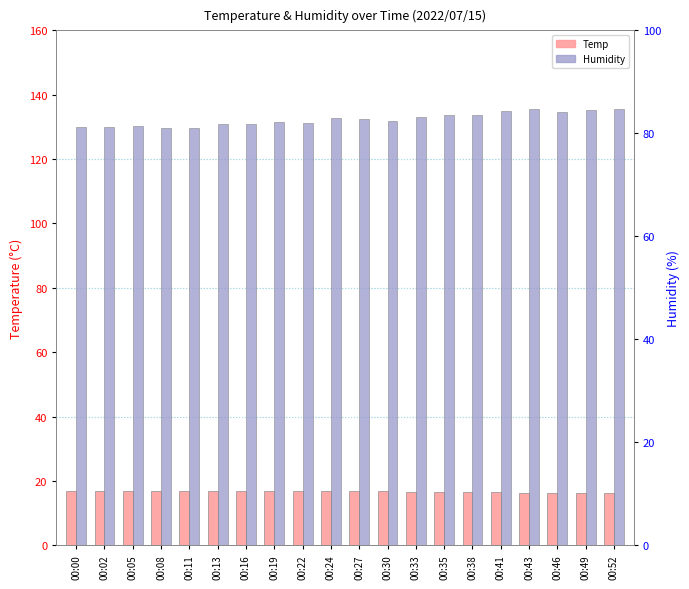

Reading left to right, extract all data points from this chart.

Temp: 16.9	16.9	16.8	16.9	16.8	16.7	16.7	16.8	16.8	16.8	16.8	16.7	16.6	16.5	16.5	16.4	16.2	16.3	16.3	16.2
Humidity: 81.2	81.3	81.5	81.1	81.1	81.8	81.9	82.2	82.0	83.0	82.8	82.4	83.2	83.6	83.5	84.3	84.8	84.2	84.5	84.7